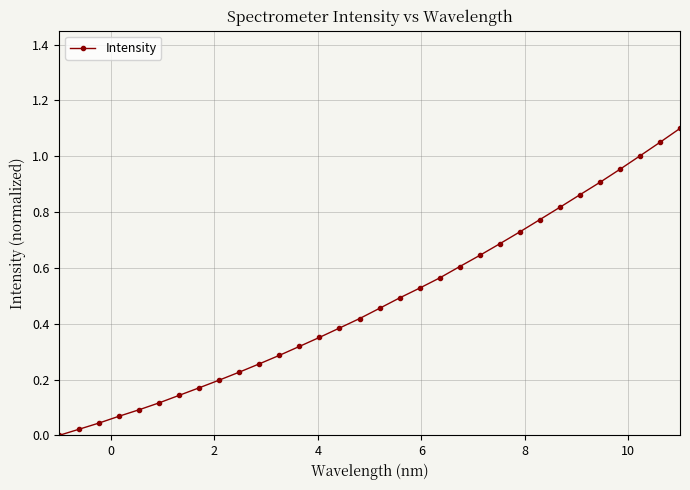

Does the chart have visible grid lines?

Yes